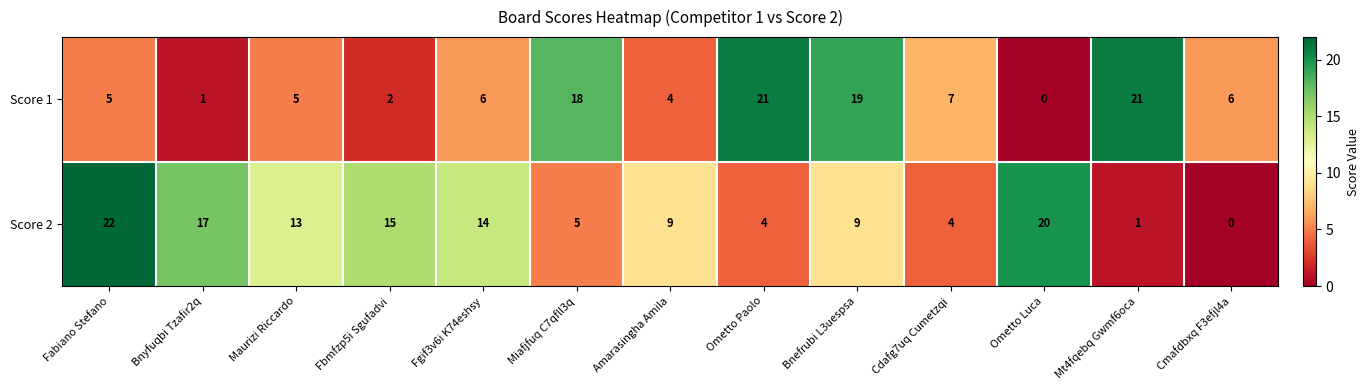

Rank the series at Mt4fqebq Gwmf6oca from highest to lowest value.

Score 1, Score 2